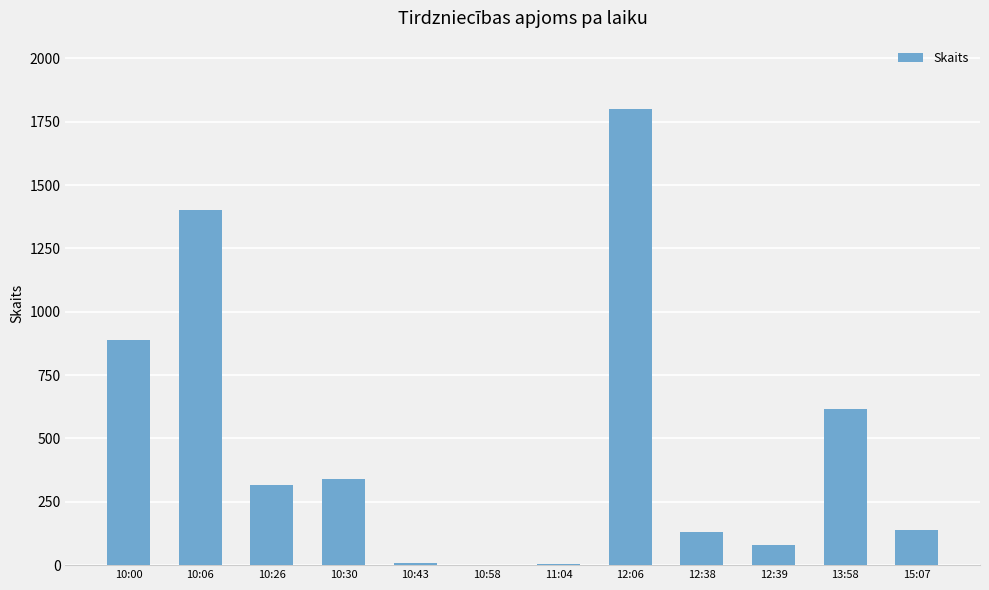

True or false: the data shows 1800 at 12:06.

True